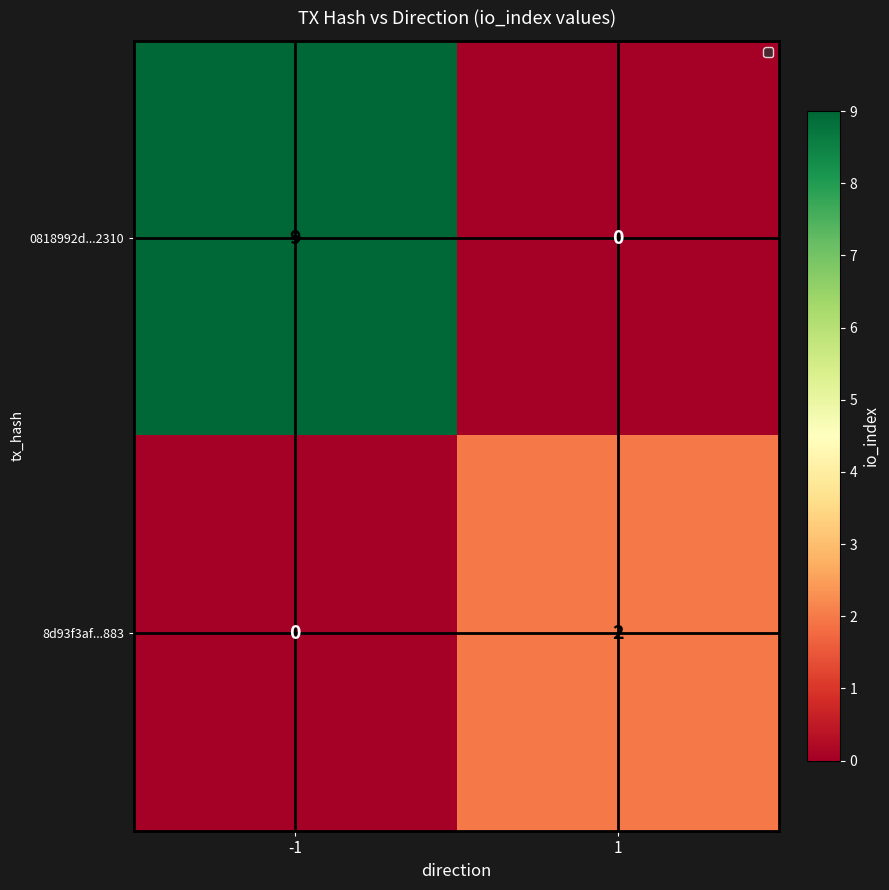

Which series changed the most between -1 and 1?

0818992d...2310